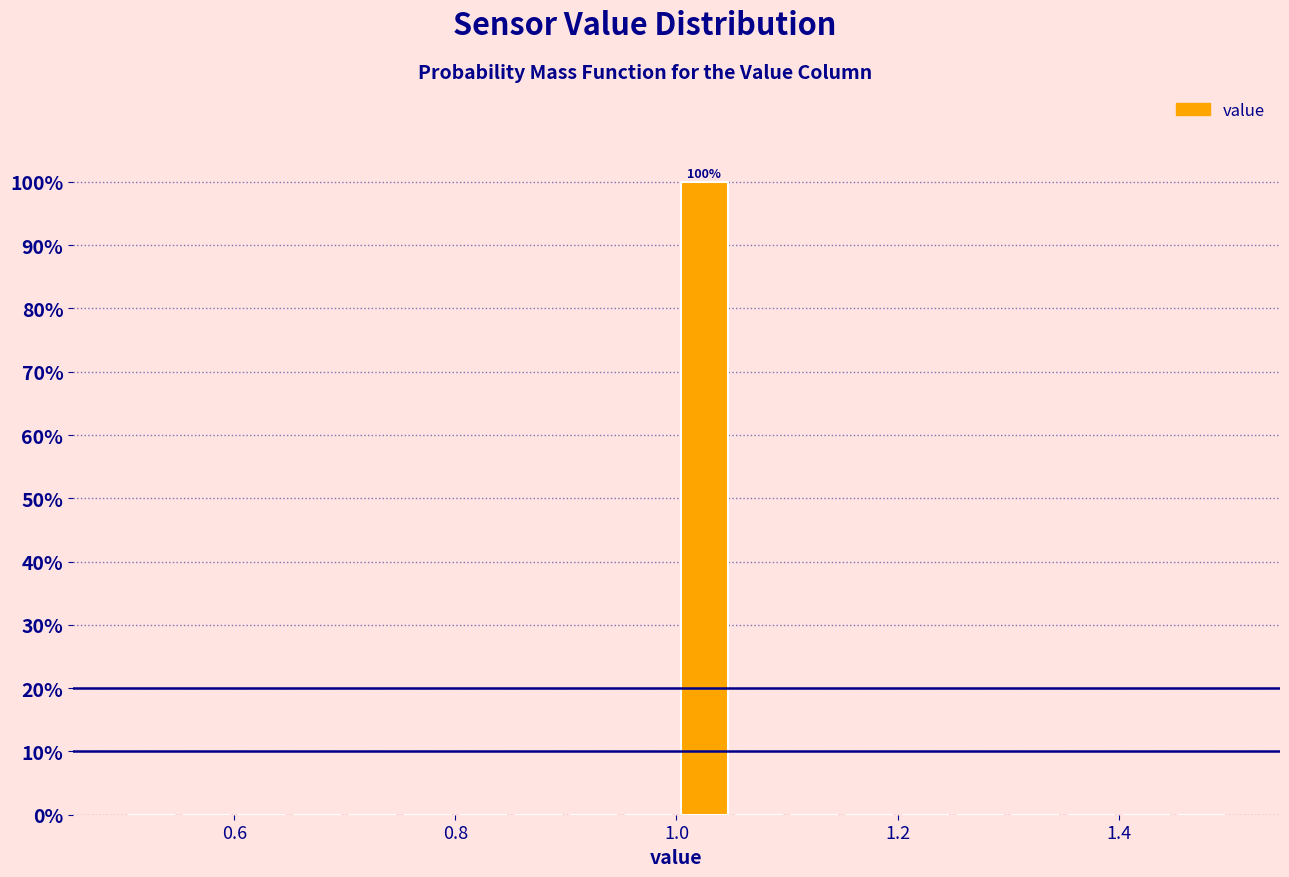

Around what value on the x-axis is the tallest bar? Give the approximate position of its centre, as read against the axis.

1.02